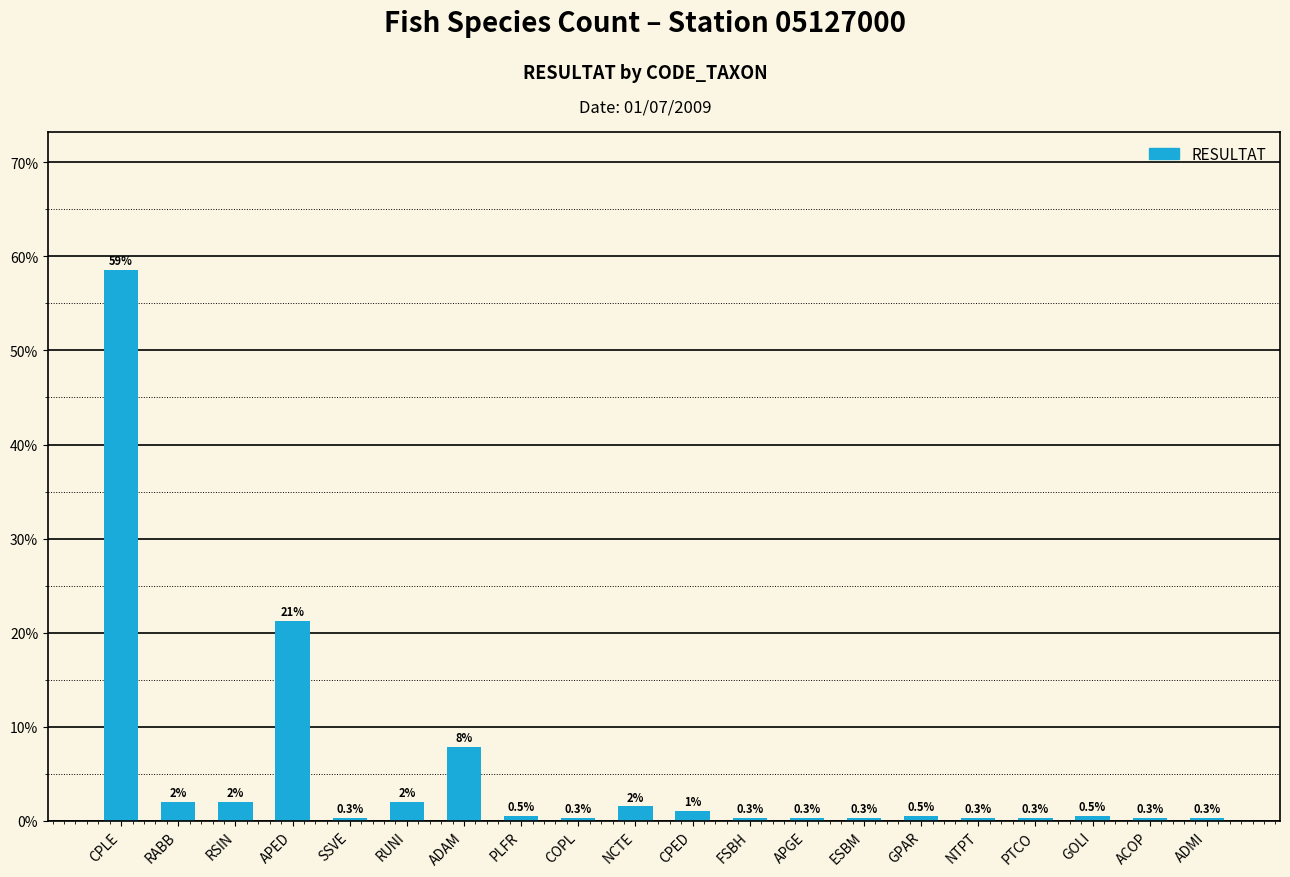

Which has a higher value, CPLE or RABB?

CPLE